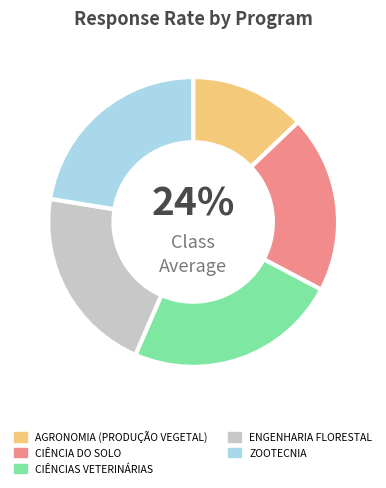

Do ZOOTECNIA and CIÊNCIA DO SOLO together represent more than half of the pie?

No